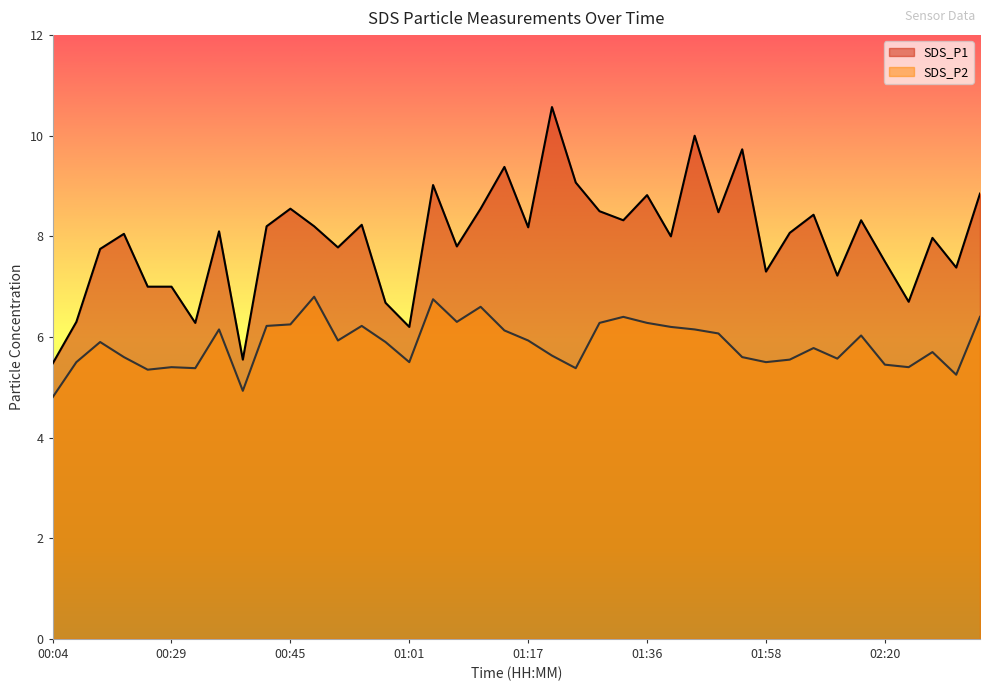

True or false: SDS_P1 and SDS_P2 cross at least once.

False